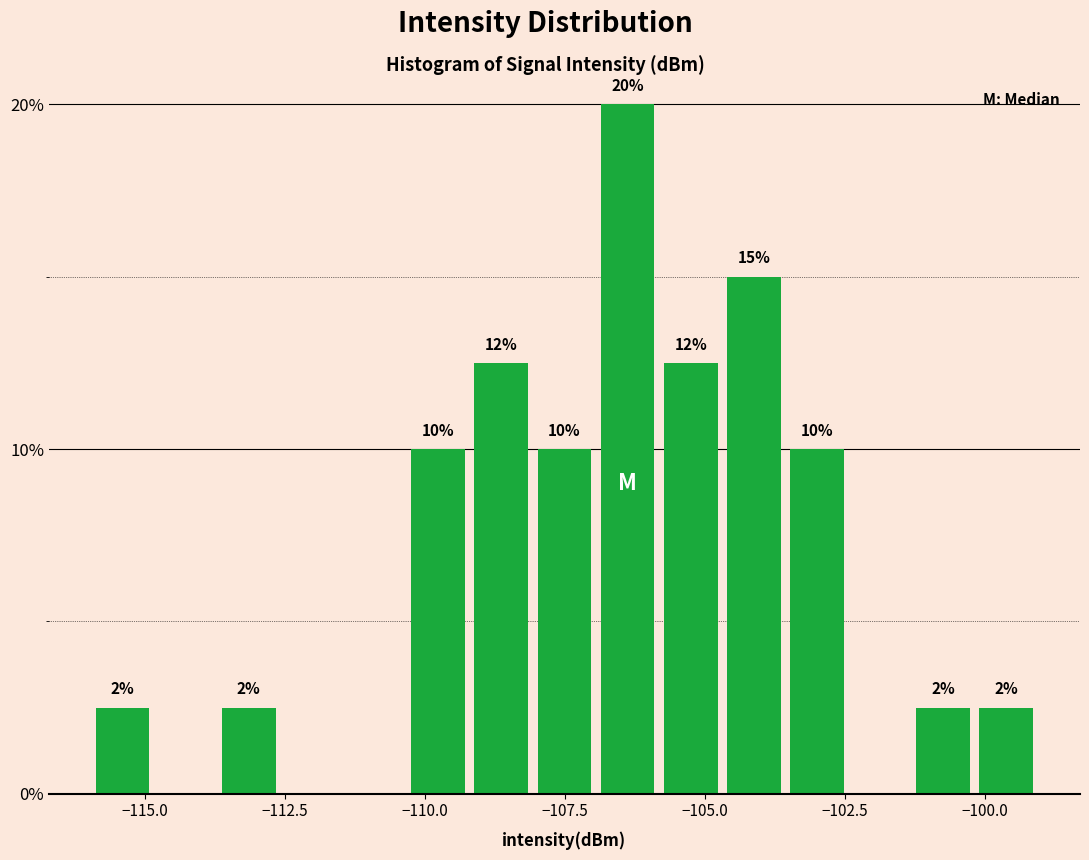

Around what value on the x-axis is the tallest bar? Give the approximate position of its centre, as read against the axis.

-106.5